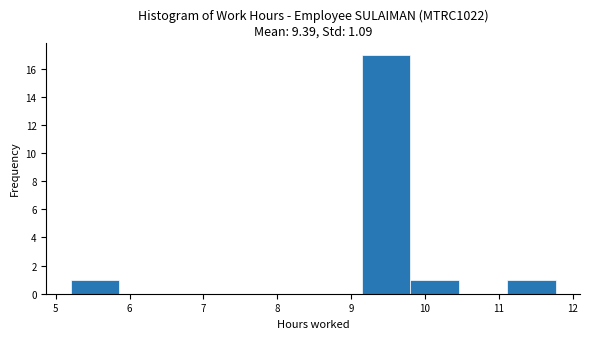

Reading left to right, transcribe this chart: for each bar, give the range it covers on the x-axis and its height. Neither the bar edges nor the heights are printed on the chart, so give them approximately, as read against the axes.

5.2 to 5.9: 1
5.9 to 6.5: 0
6.5 to 7.2: 0
7.2 to 7.8: 0
7.8 to 8.5: 0
8.5 to 9.1: 0
9.1 to 9.8: 17
9.8 to 10.5: 1
10.5 to 11.1: 0
11.1 to 11.8: 1